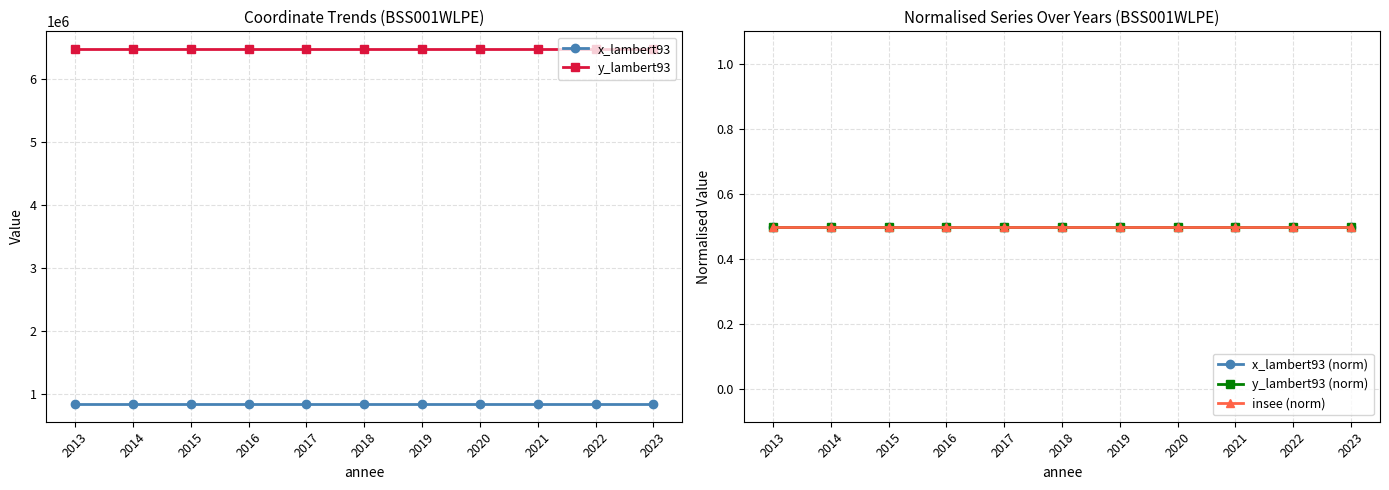

True or false: insee (norm) and x_lambert93 (norm) intersect in this chart.

False